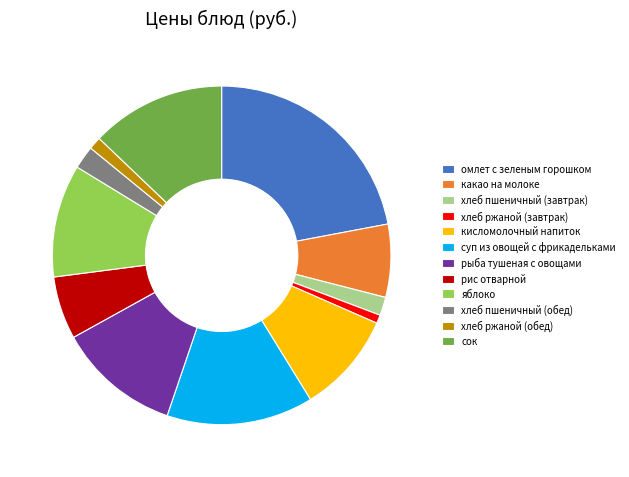

Which category has the biggest portion of the pie?

омлет с зеленым горошком